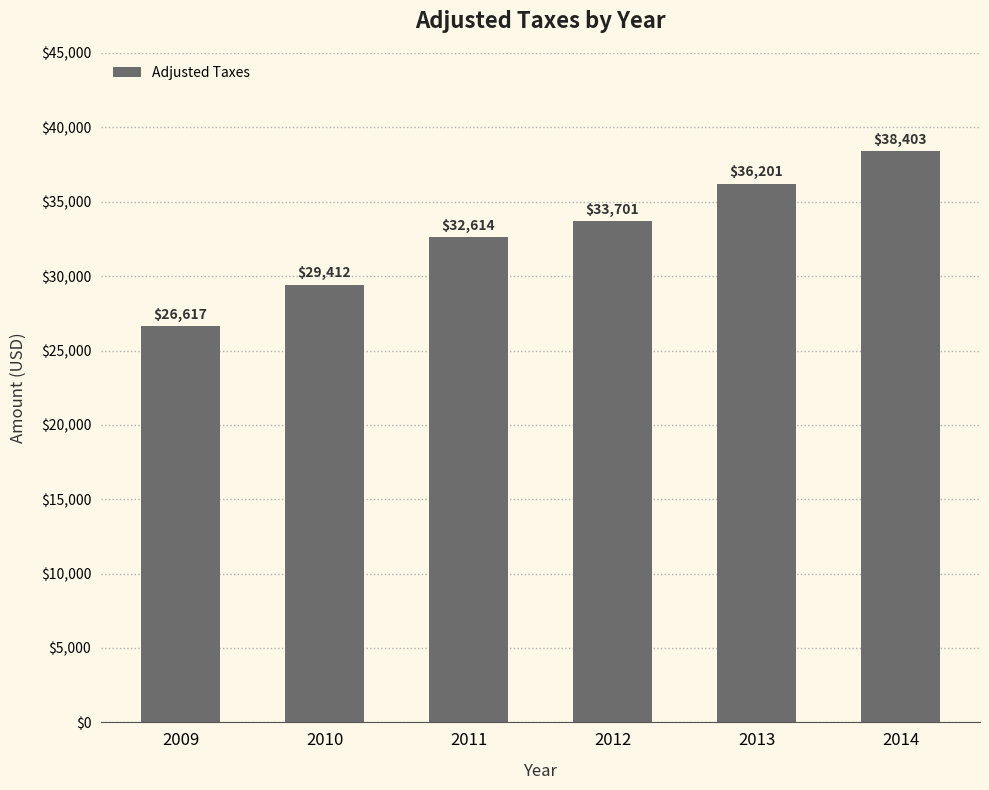

What is the value of the 2nd bar from the left?

29412.5